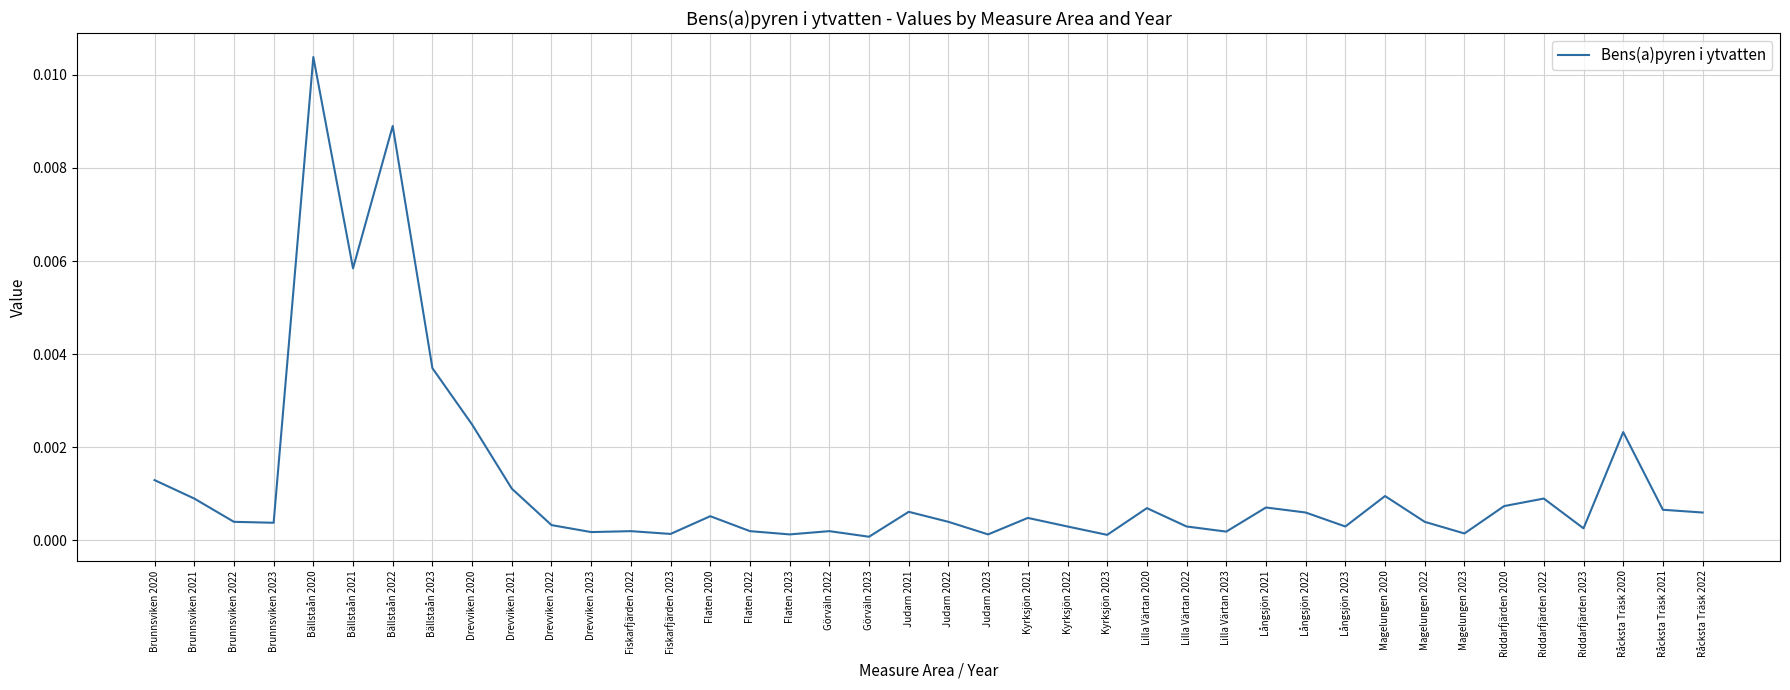

The value at Brunnsviken 2021 is 0.0. True or false?

True